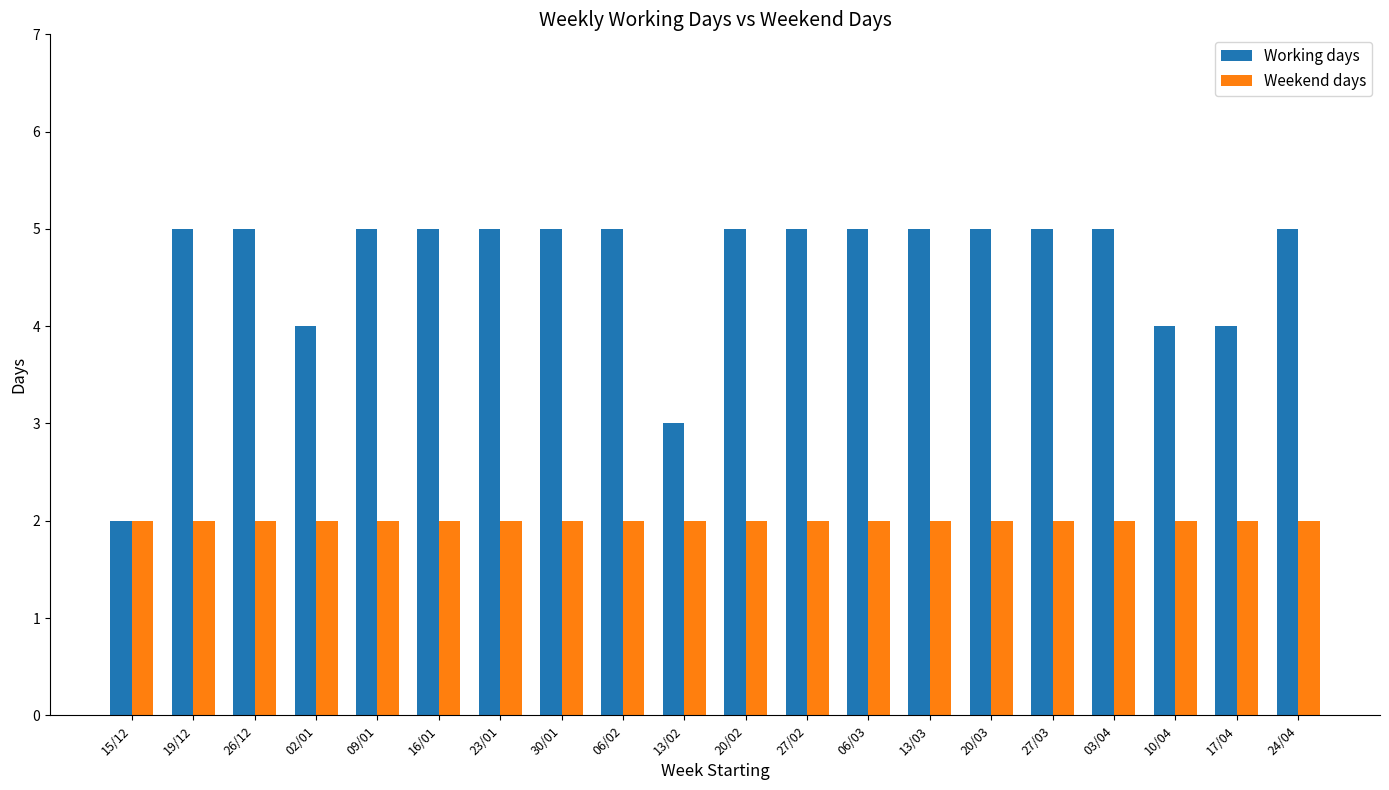

What is the difference between the maximum and minimum values in the Working days series?

3